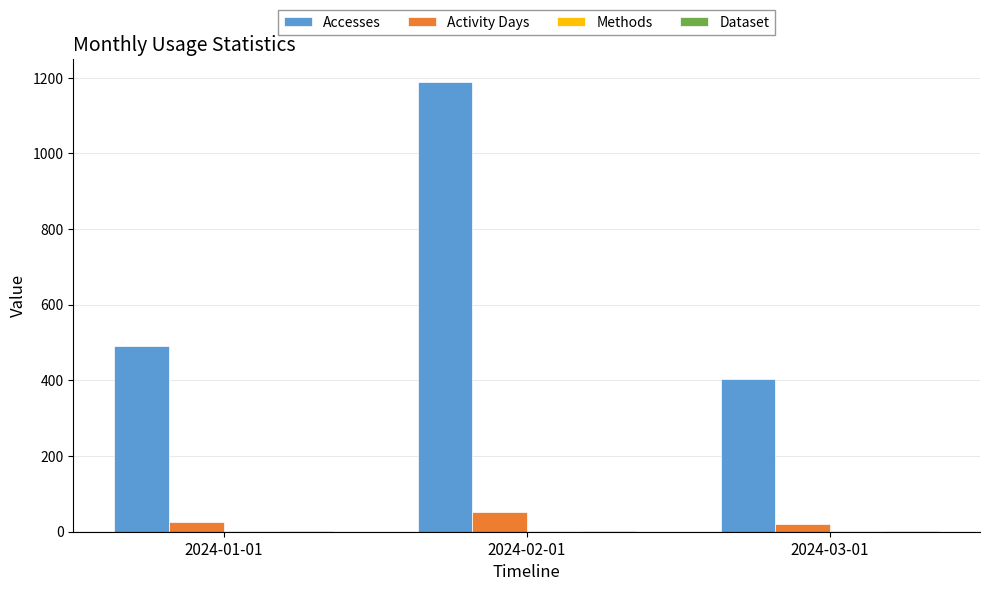

Which series has the largest total across all categories?

Accesses